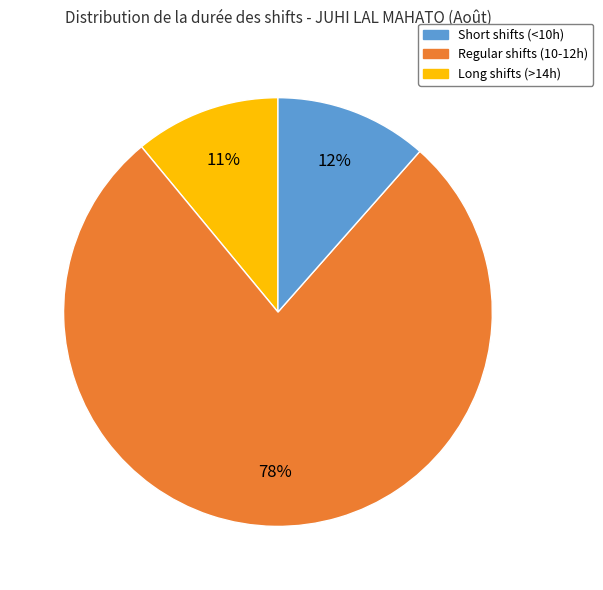

To the nearest percent, what percentage of the pie is Long shifts (>14h)?

12%